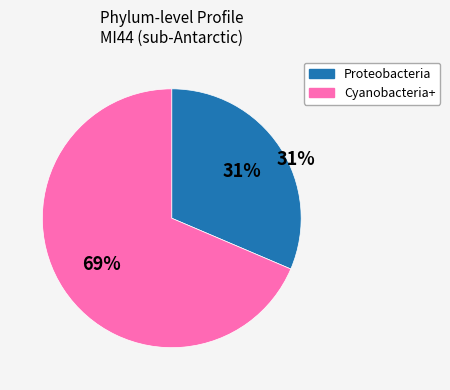

Is it true that Planctomycetota is 1% of the pie?

False